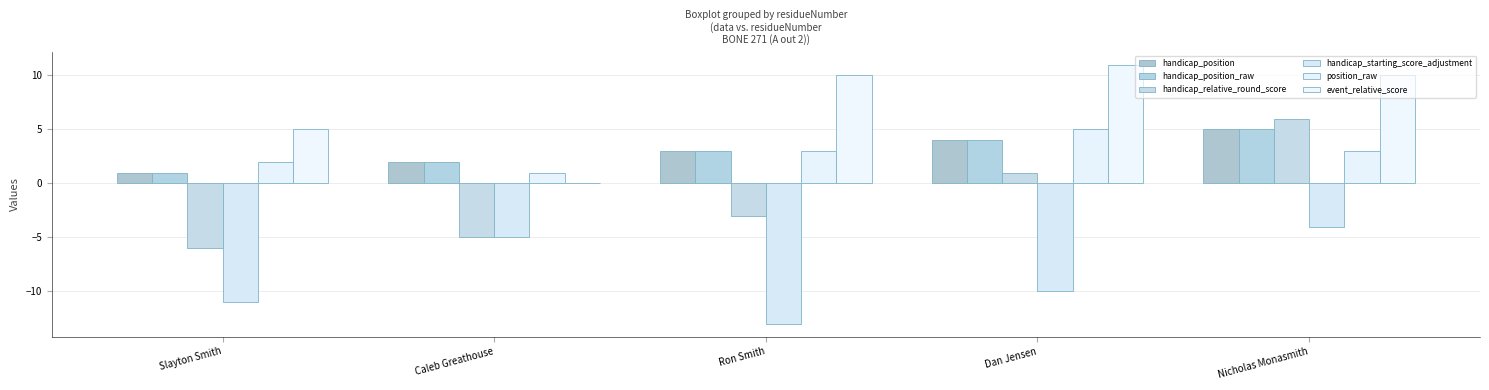

Are the bars horizontal?

No